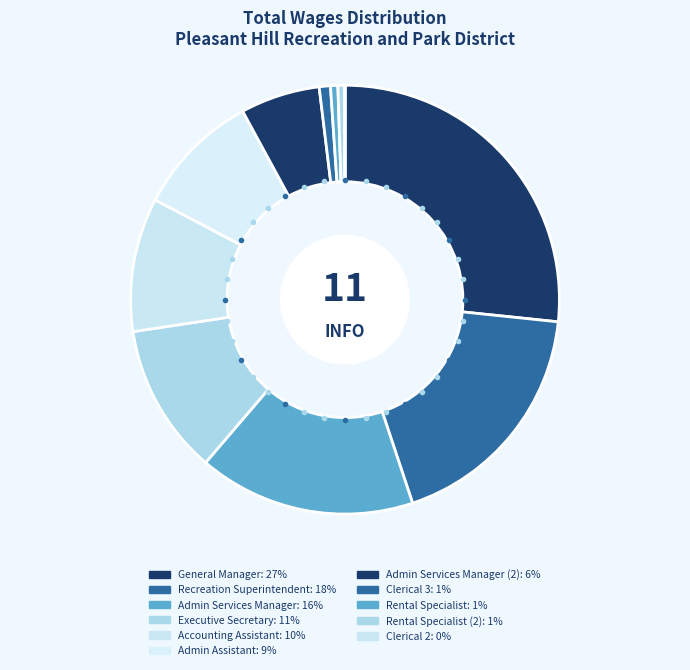

Rank the categories by value from lowest to highest.

Clerical 2, Rental Specialist (2), Rental Specialist, Clerical 3, Admin Services Manager (2), Admin Assistant, Accounting Assistant, Executive Secretary, Admin Services Manager, Recreation Superintendent, General Manager